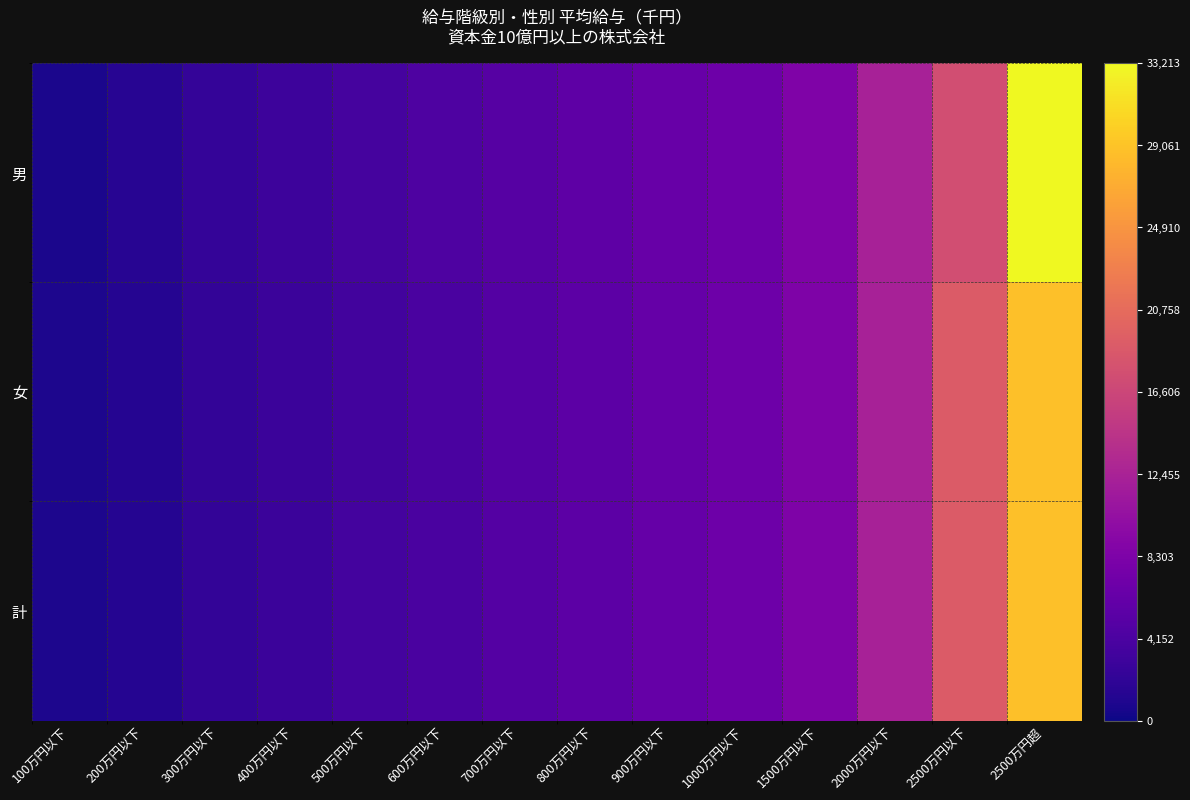

List the series in order of their peak value, highest first.

男, 女, 計